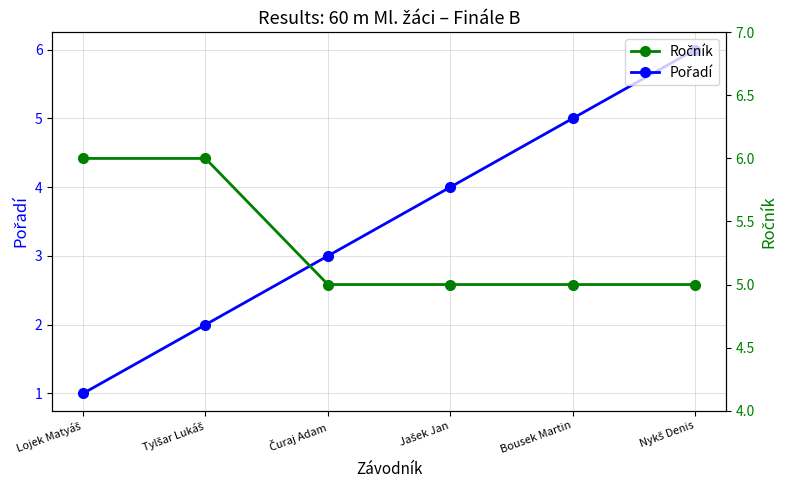

Reading left to right, extract all data points from this chart.

Pořadí: Lojek Matyáš=1	Tylšar Lukáš=2	Čuraj Adam=3	Jašek Jan=4	Bousek Martin=5	Nykš Denis=6
Ročník: Lojek Matyáš=6	Tylšar Lukáš=6	Čuraj Adam=5	Jašek Jan=5	Bousek Martin=5	Nykš Denis=5